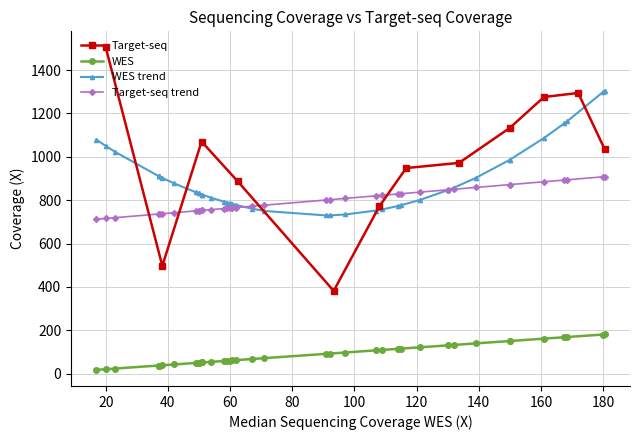

The value of WES at 3 is 27.3. True or false?

False